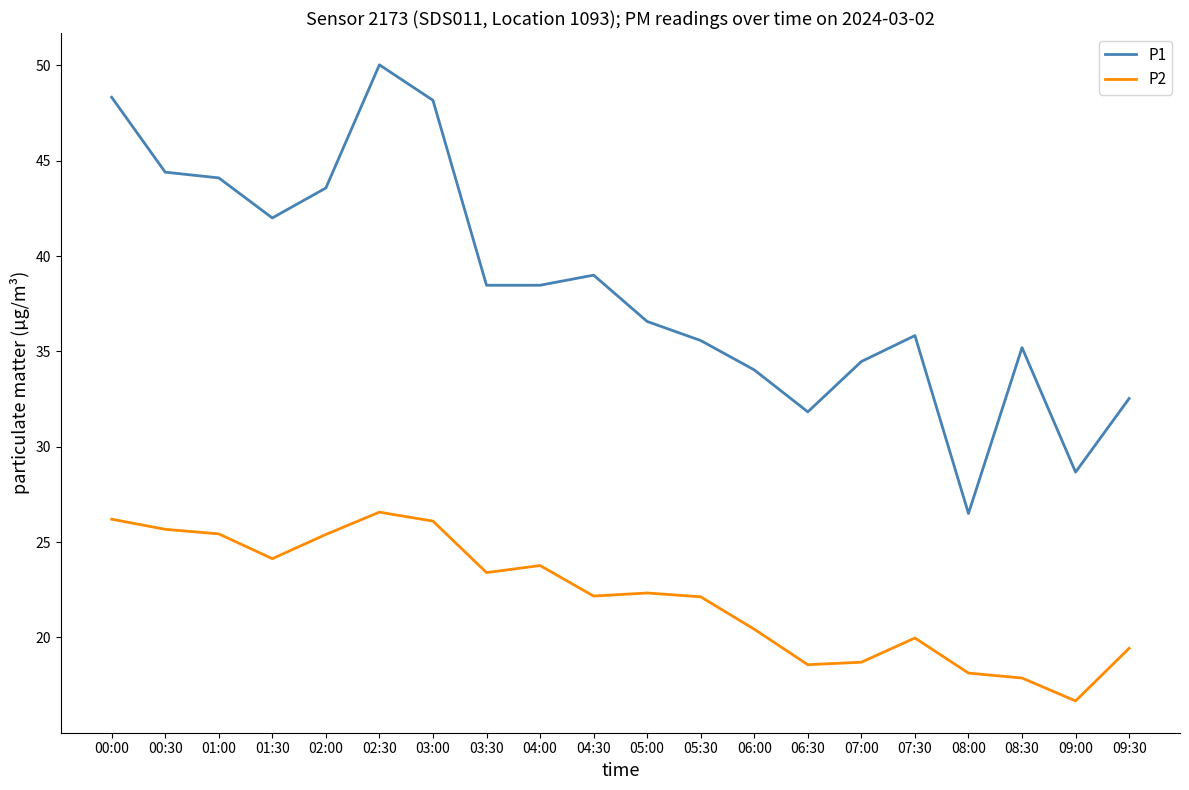

How many distinct data groups are displayed?

2